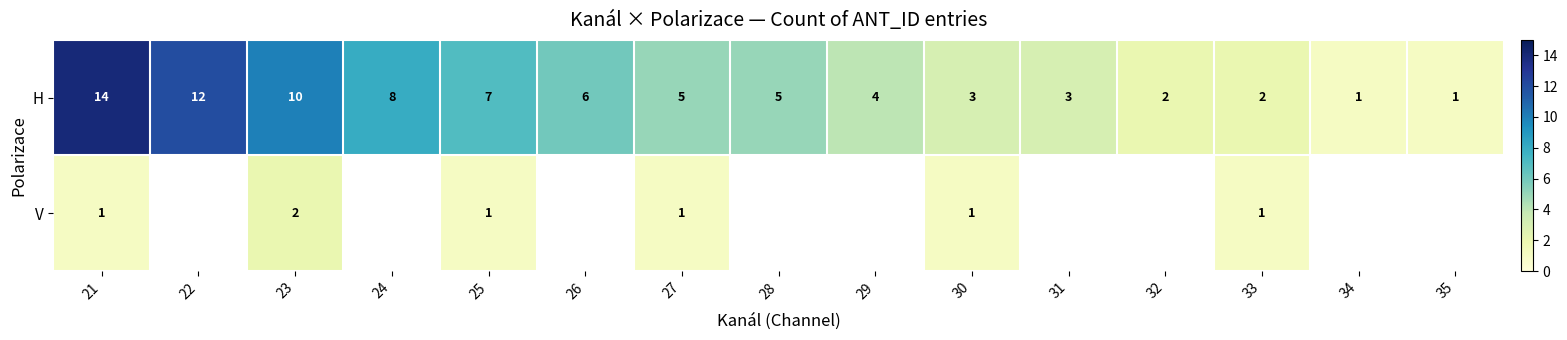

Rank the series at 23 from highest to lowest value.

H, V